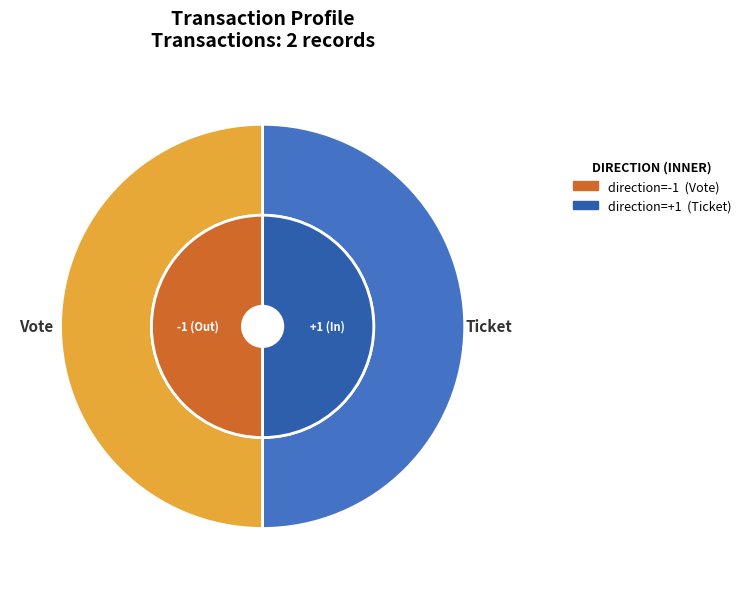

What is the largest slice in the pie chart?

Vote